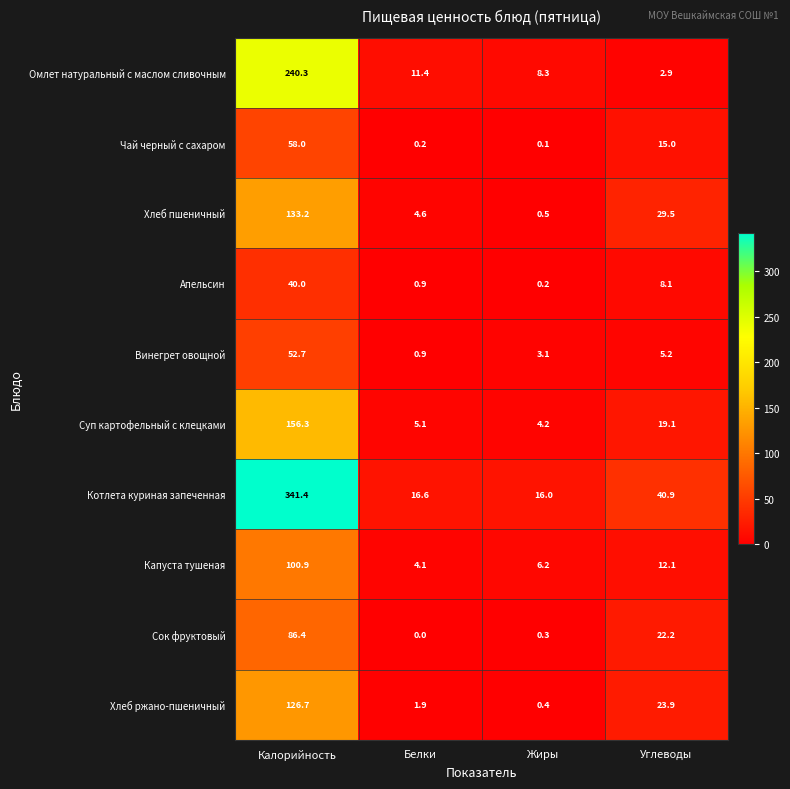

Where is Суп картофельный с клецками nearest to the value 80?

Углеводы